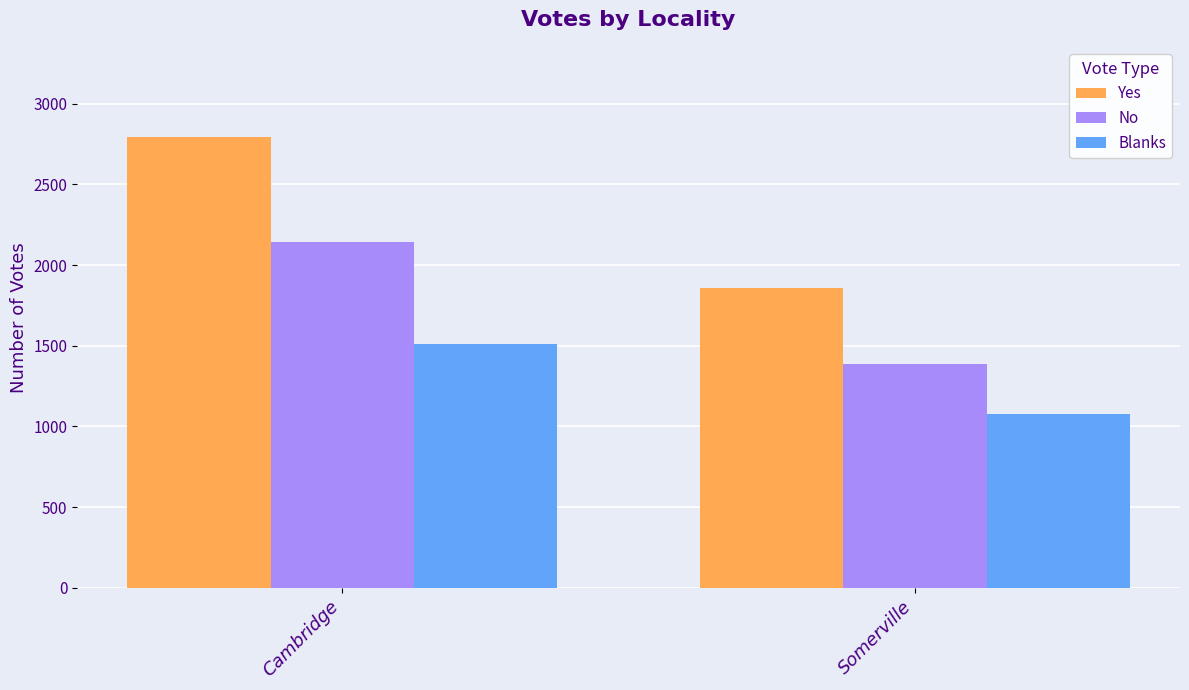

Reading right to left, transcribe all the data shown in this chart.

Yes: 1859	2794
No: 1389	2140
Blanks: 1076	1511